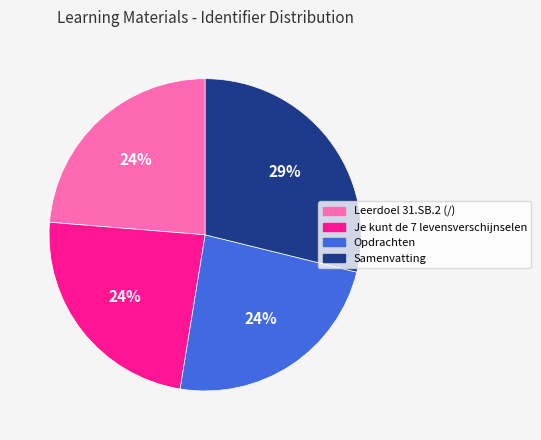

What is the largest slice in the pie chart?

Samenvatting